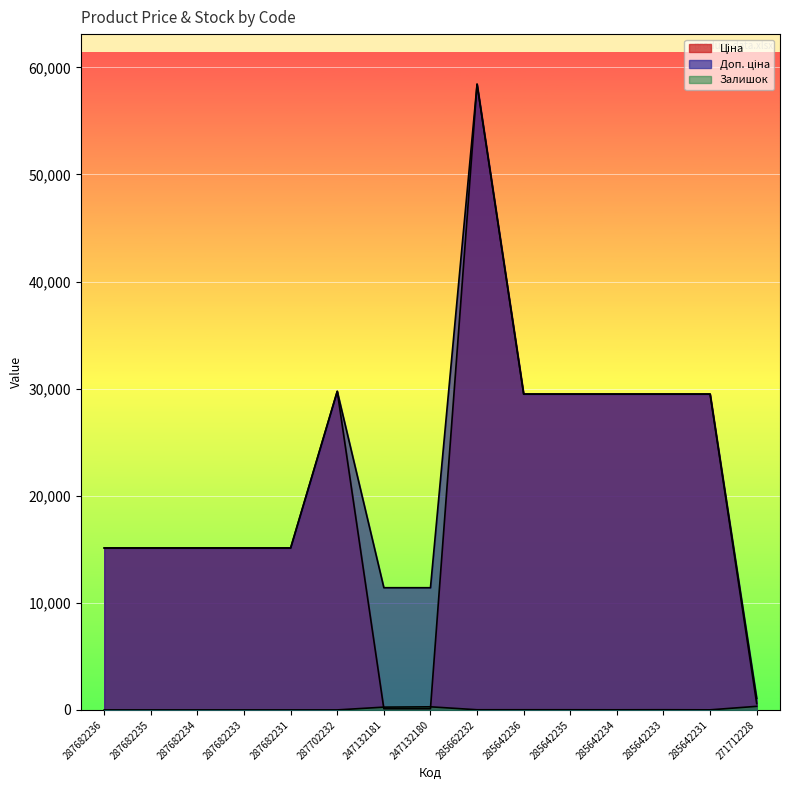

What is the greatest value displayed?

58426.5